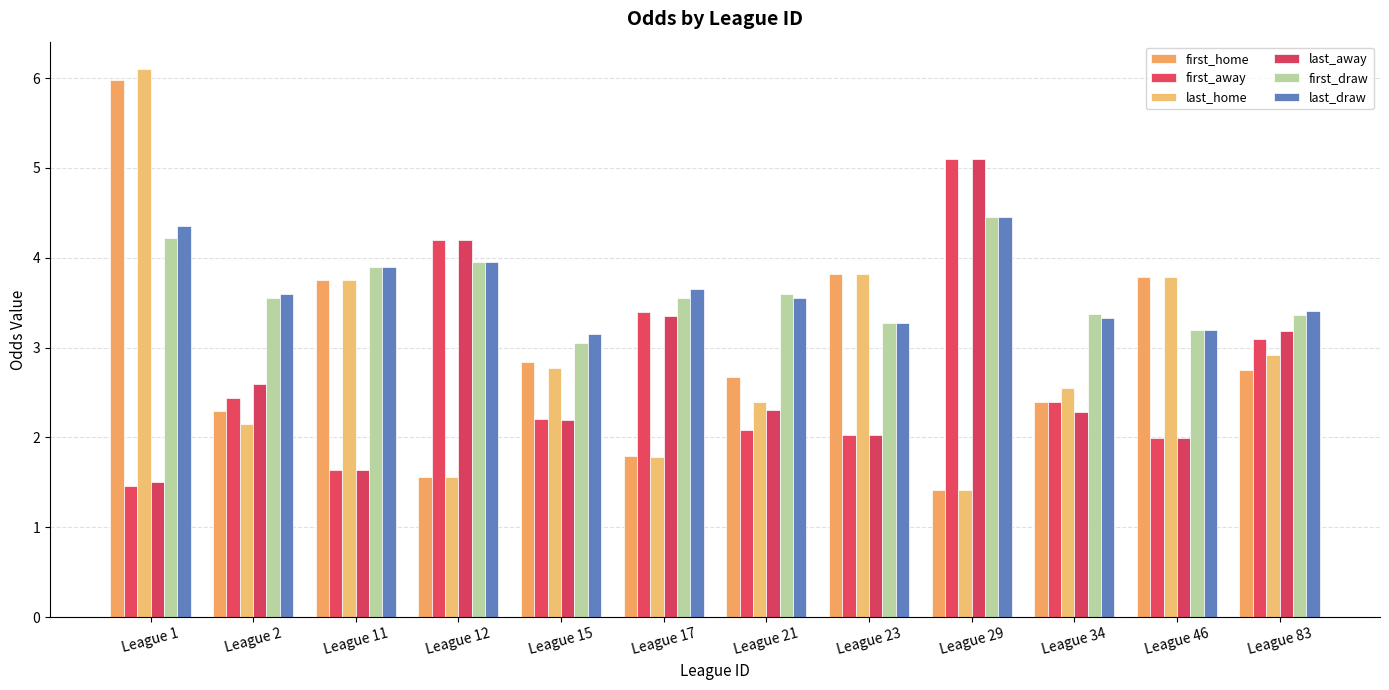

List the labels in order of last_draw value, smallest first.

League 15, League 46, League 23, League 34, League 83, League 21, League 2, League 17, League 11, League 12, League 1, League 29